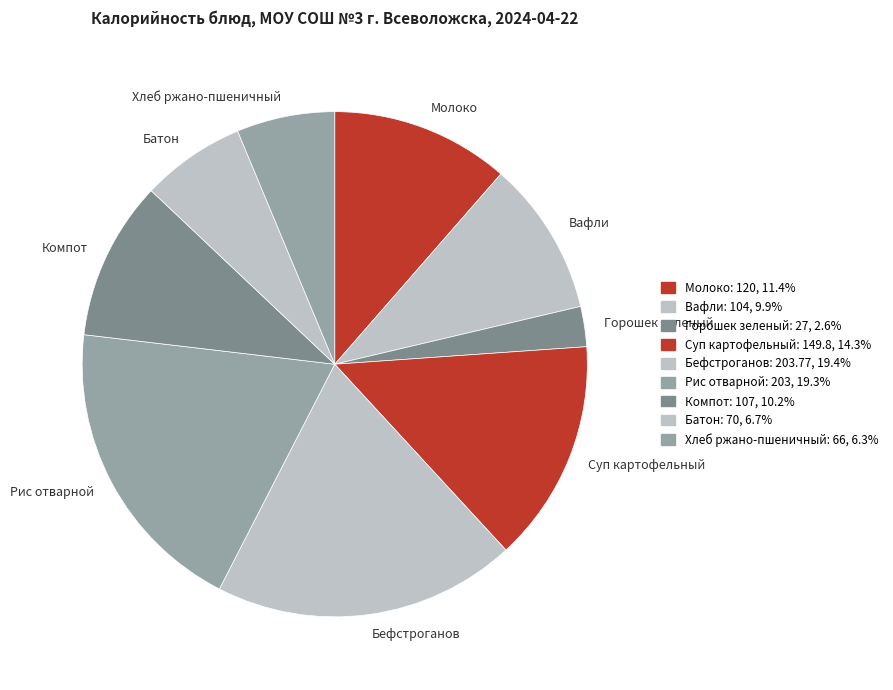

Combined, do Молоко and Суп картофельный account for over 50%?

No